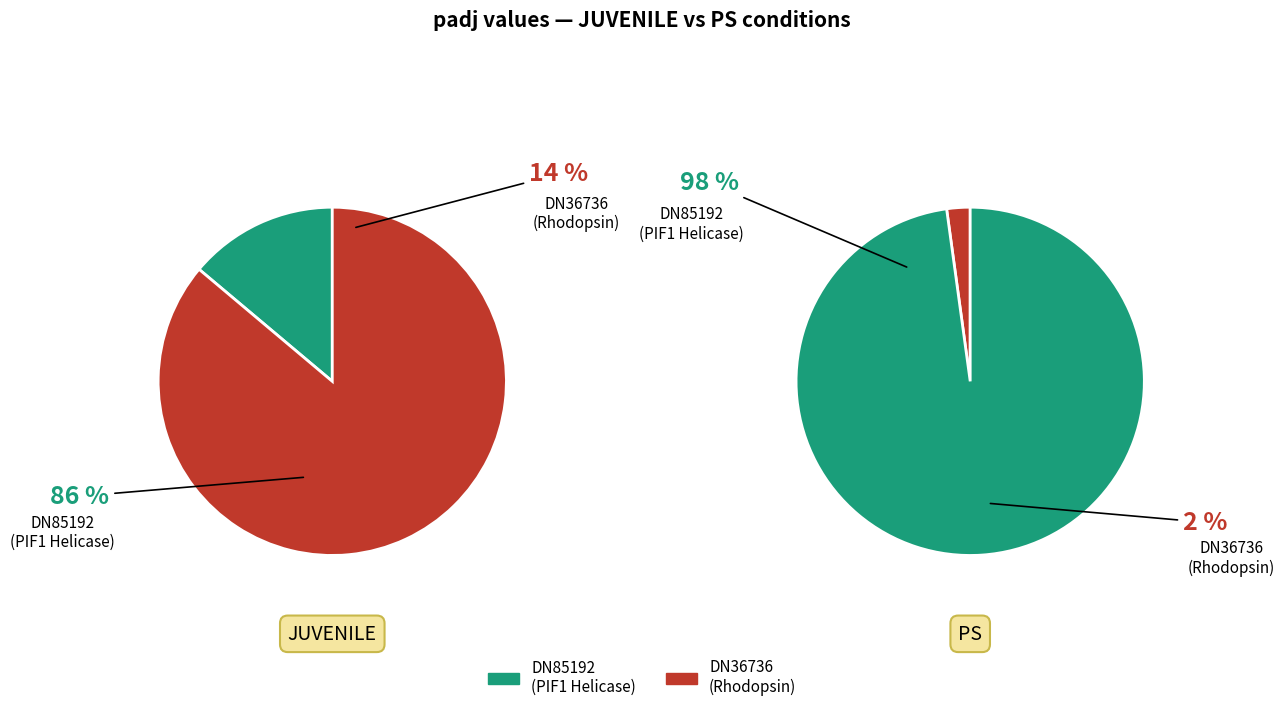

What percentage do TRINITY_DN85192_c0_g1_i1 and TRINITY_DN36736_c0_g2_i1 together represent?

100.0%